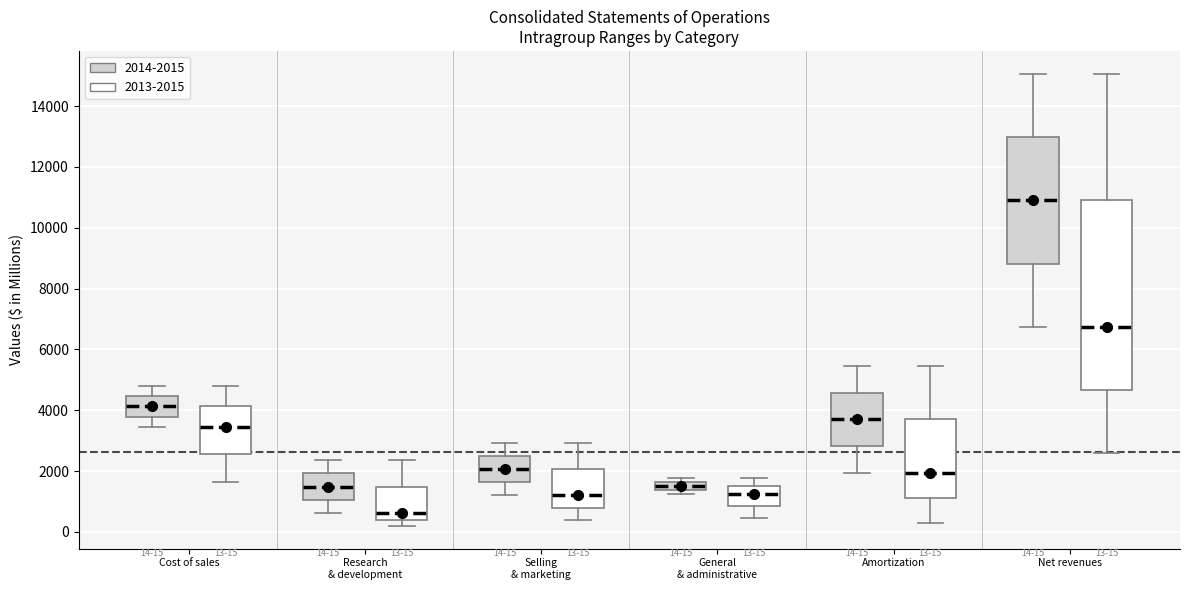

Which box's median line is the lowest?

Research & development (2013-2015)